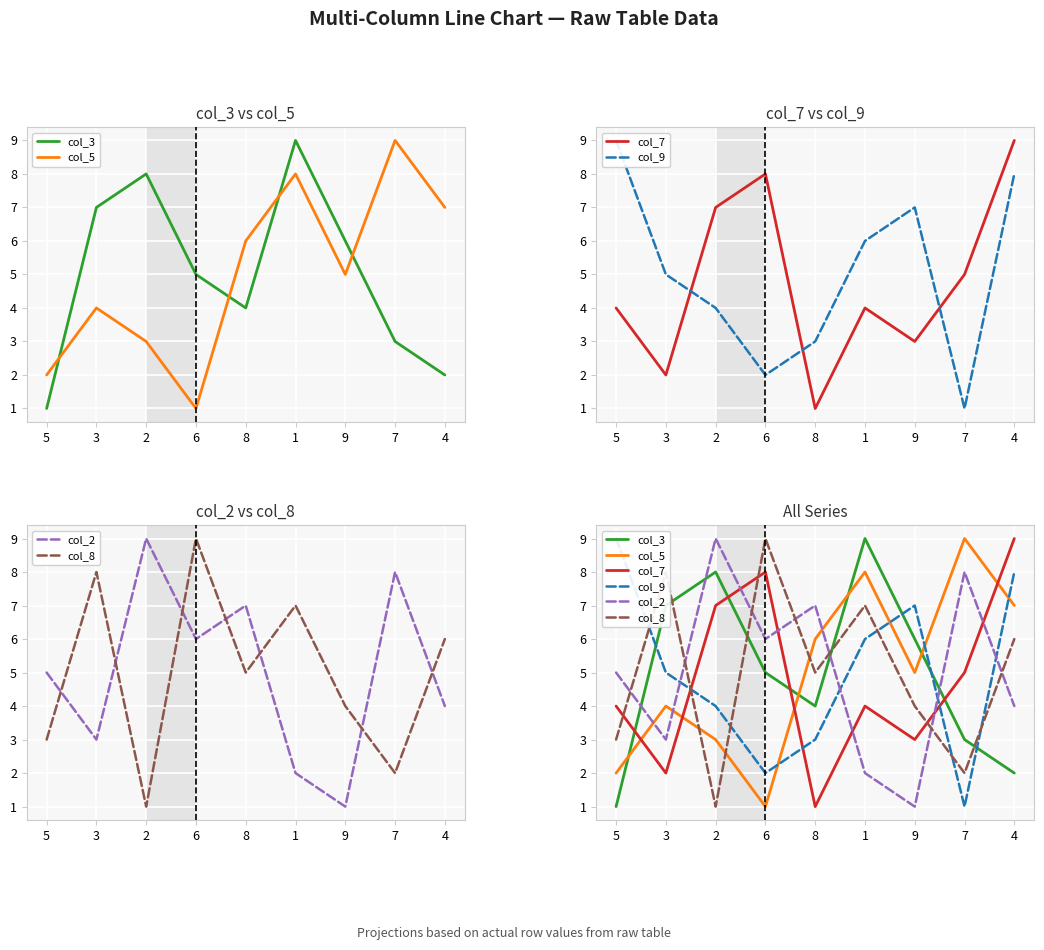

Reading left to right, extract all data points from this chart.

col_3: 5=1	3=7	2=8	6=5	8=4	1=9	9=6	7=3	4=2
col_5: 5=2	3=4	2=3	6=1	8=6	1=8	9=5	7=9	4=7
col_7: 5=4	3=2	2=7	6=8	8=1	1=4	9=3	7=5	4=9
col_9: 5=9	3=5	2=4	6=2	8=3	1=6	9=7	7=1	4=8
col_2: 5=5	3=3	2=9	6=6	8=7	1=2	9=1	7=8	4=4
col_8: 5=3	3=8	2=1	6=9	8=5	1=7	9=4	7=2	4=6